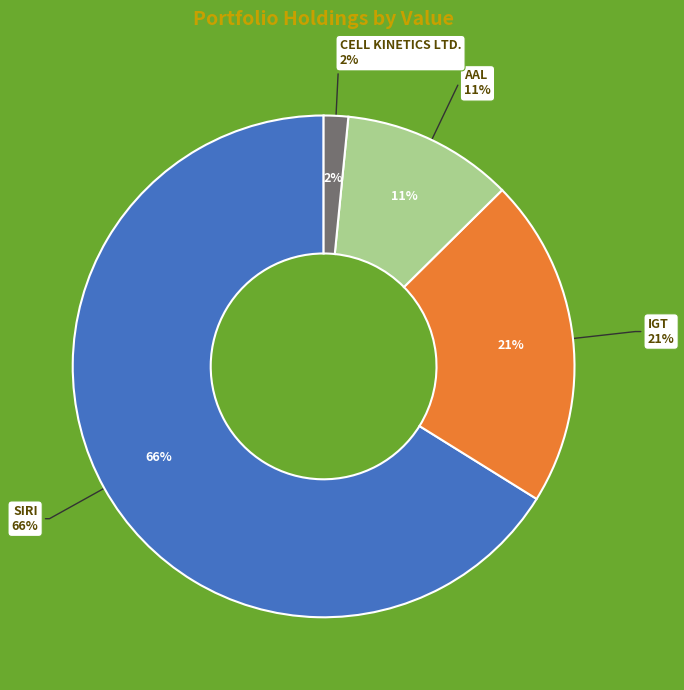

Does any single category account for the majority?

Yes